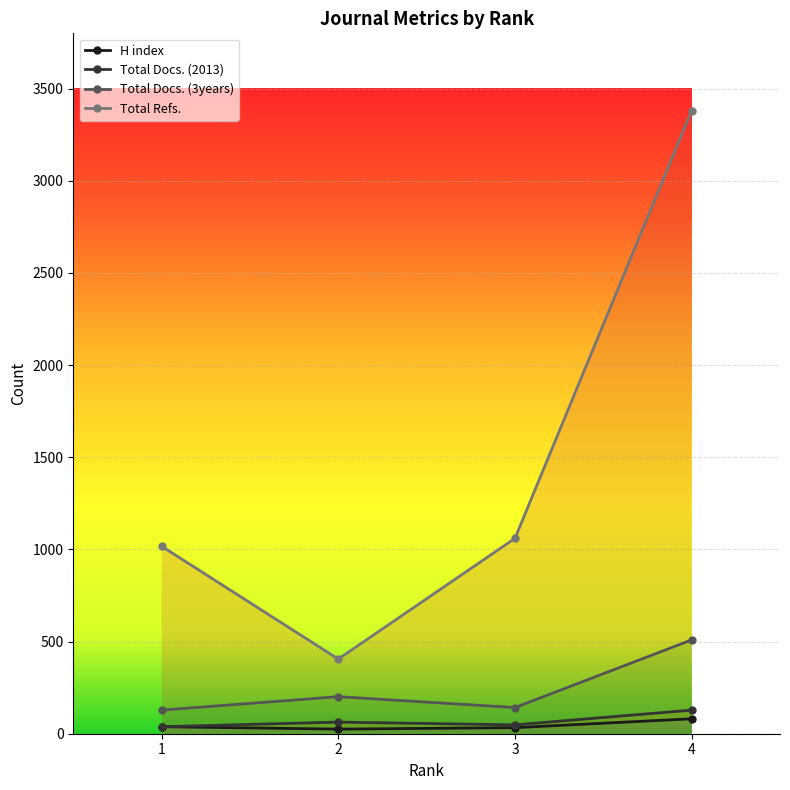

At 1, list the series in order from smallest to largest.

H index, Total Docs. (2013), Total Docs. (3years), Total Refs.